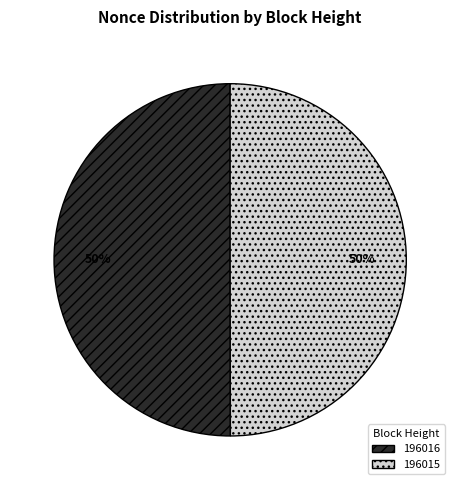

Combined, do 196015 and 196016 account for over 50%?

Yes